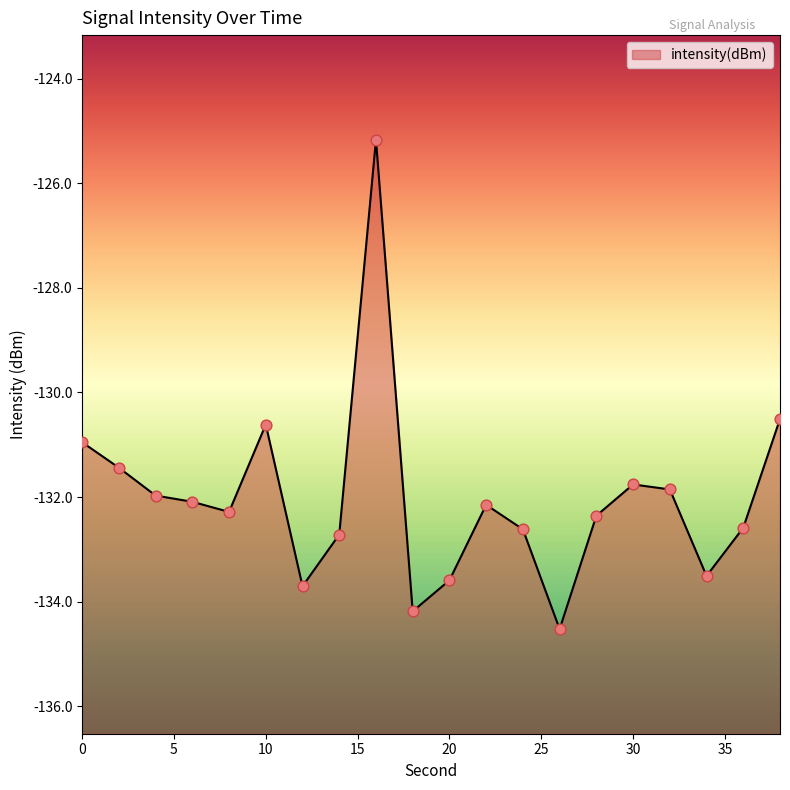

What is the change in value from 8 to 16?

+7.1